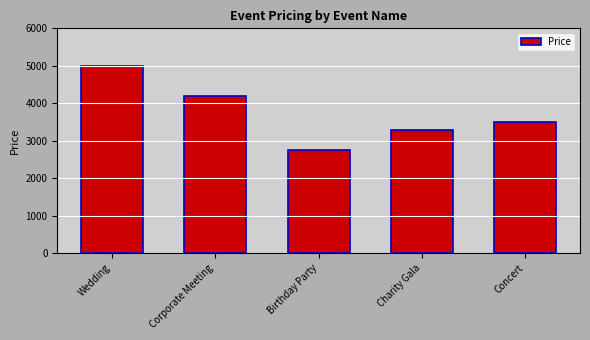

What is the ratio of the value at Charity Gala to the value at Wedding?

0.7